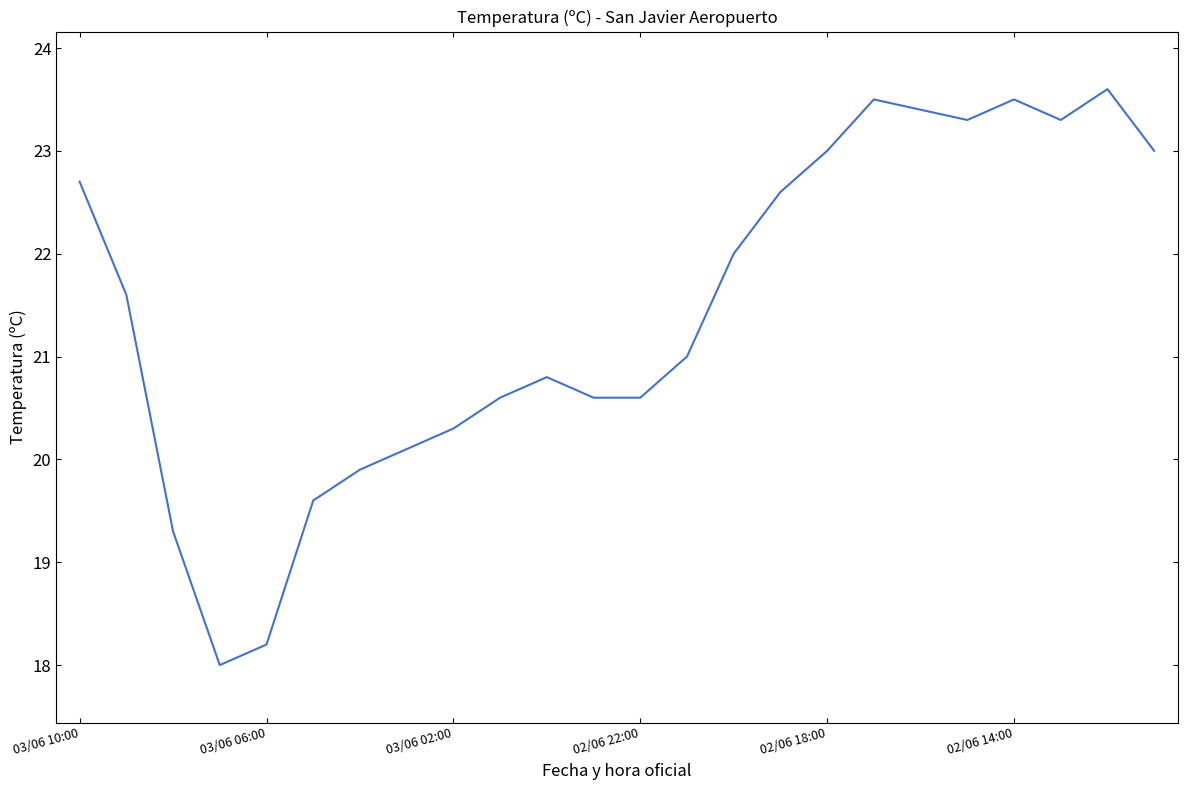

What is the difference between the maximum and minimum values?

5.6